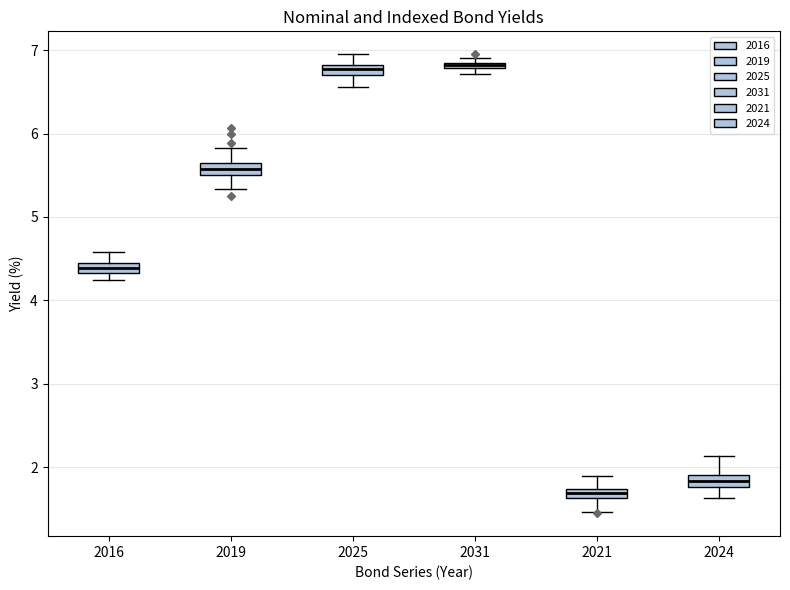

Which box's median line is the lowest?

2021